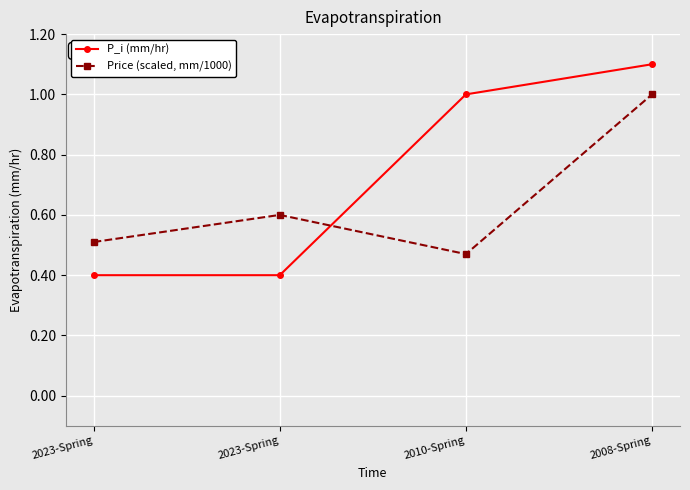

Reading right to left, list all the values displayed in this chart.

P_i (mm/hr): 2008-Spring=1.1	2010-Spring=1.0	2023-Spring=0.4	2023-Spring=0.4
Price (scaled, mm/1000): 2008-Spring=1.0	2010-Spring=0.5	2023-Spring=0.6	2023-Spring=0.5